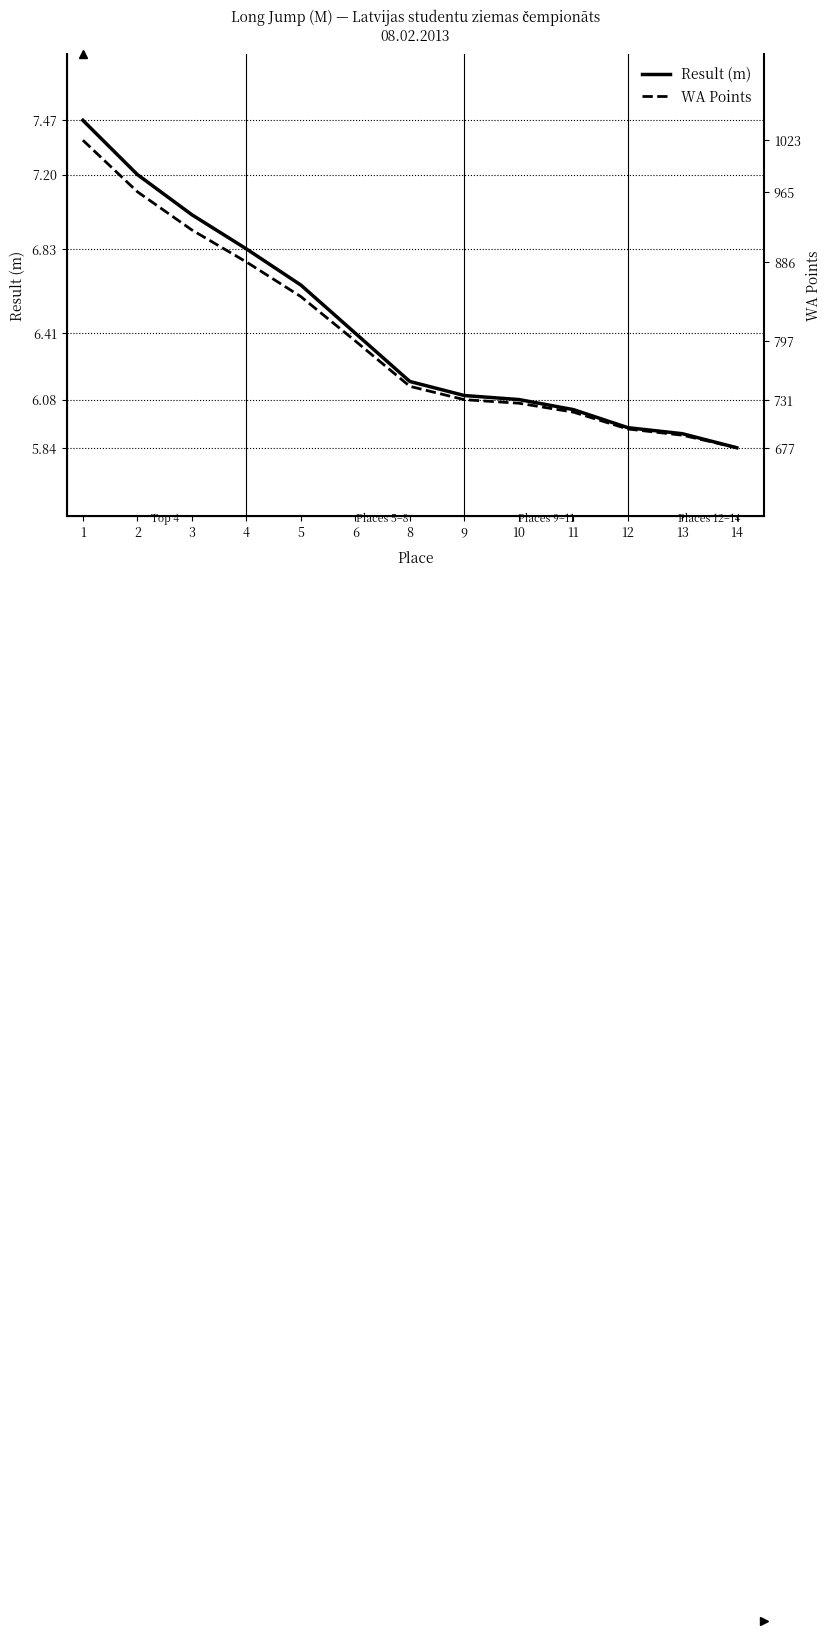

What is the value of the WA Points point at the 1st from the left?

1023.0